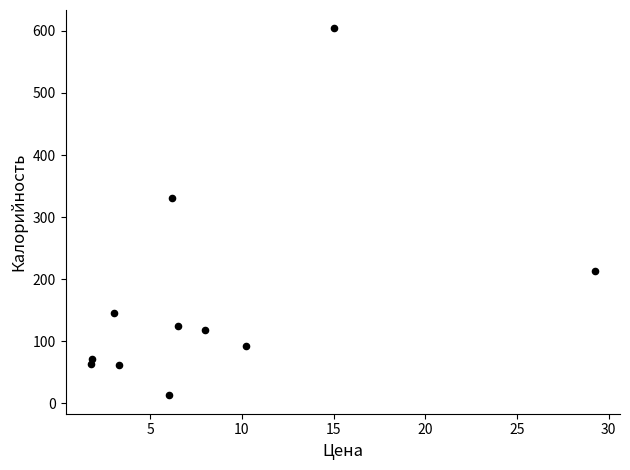

What is the average X value?

8.3